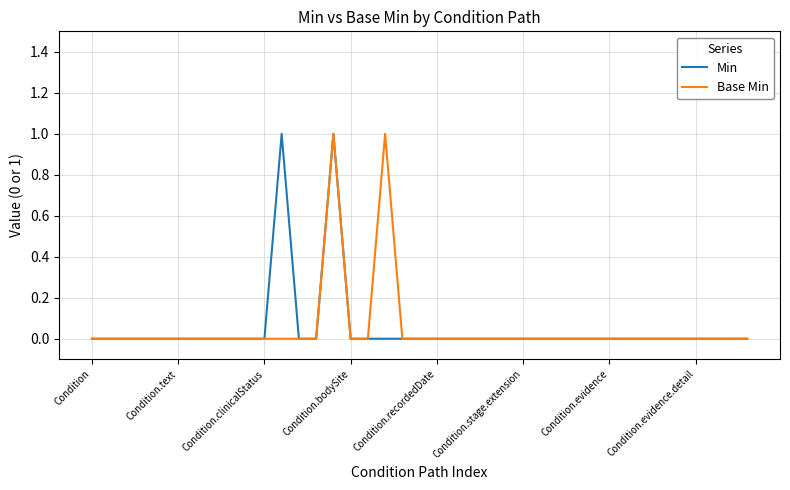

Does the chart display data point markers on the line(s)?

No